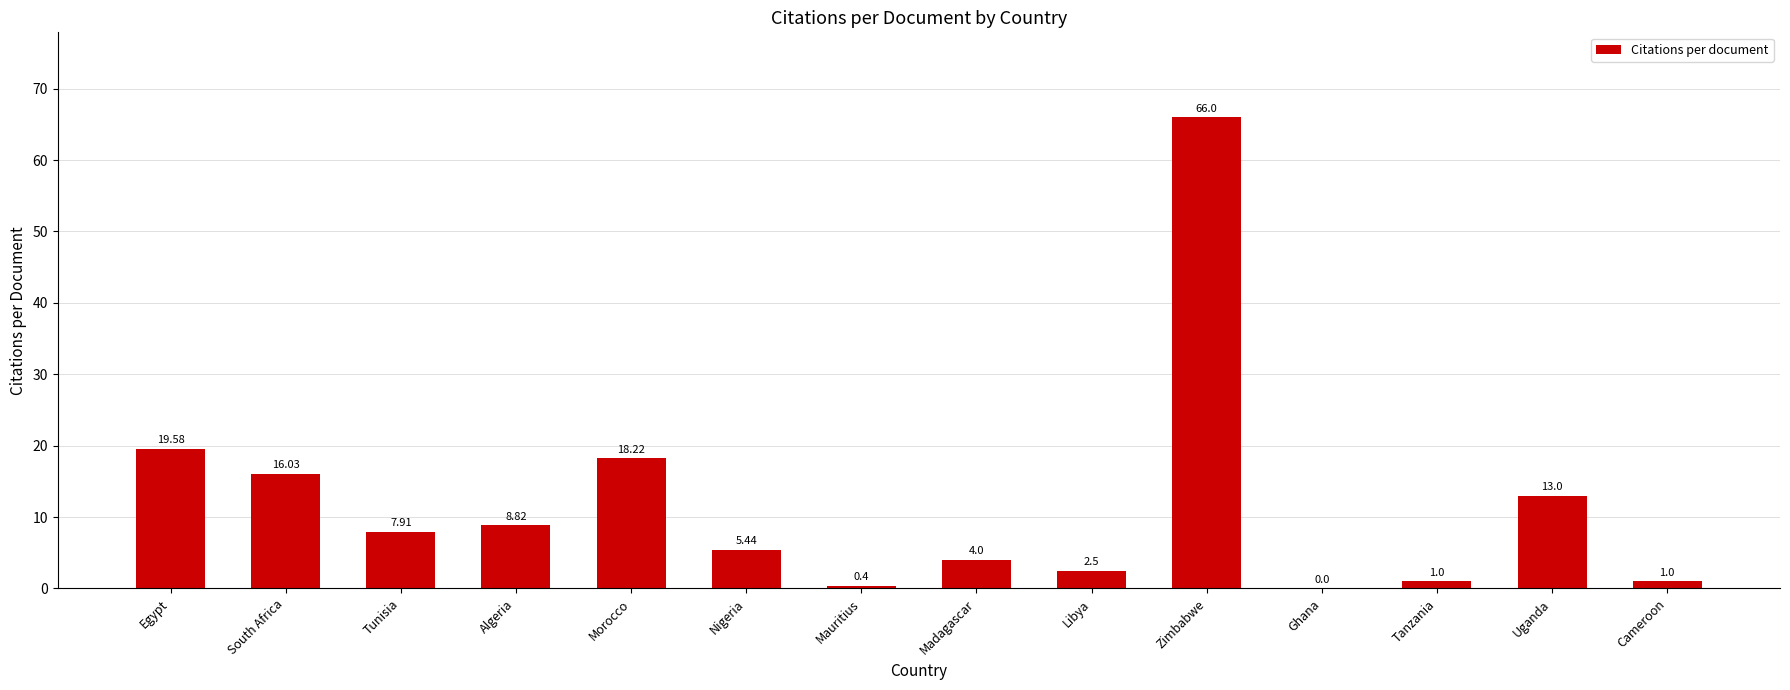

Where is the data nearest to the value 33?

Egypt